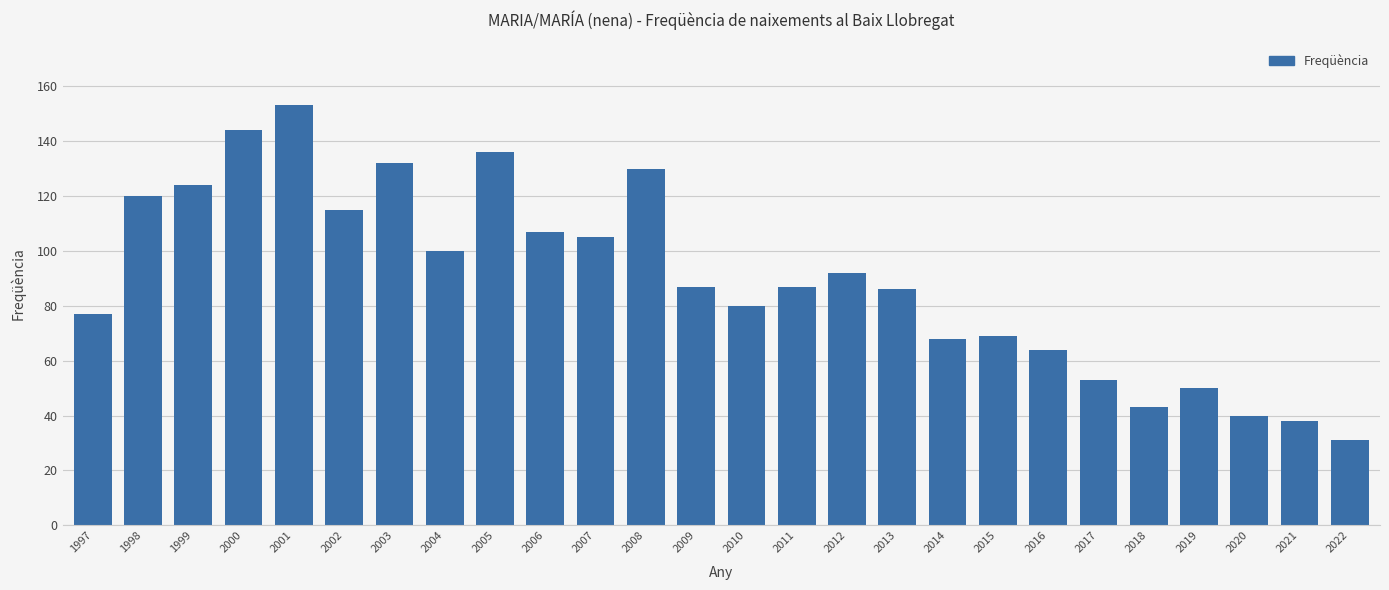

What is the sum of the values at 1998 and 2002?

235